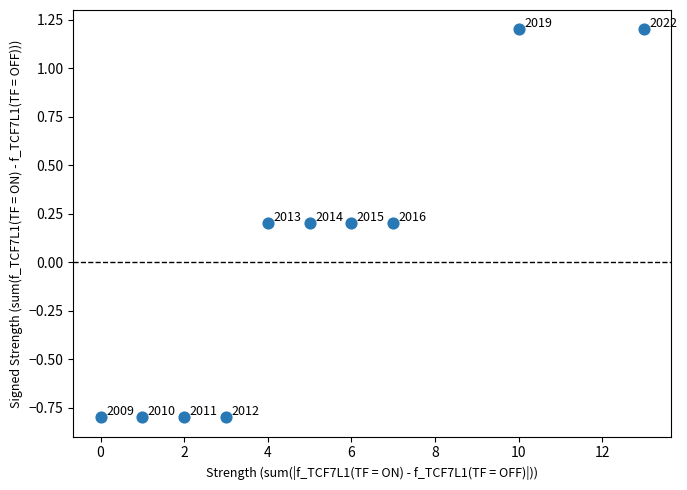

What is the range of X values (max minus min)?

13.0